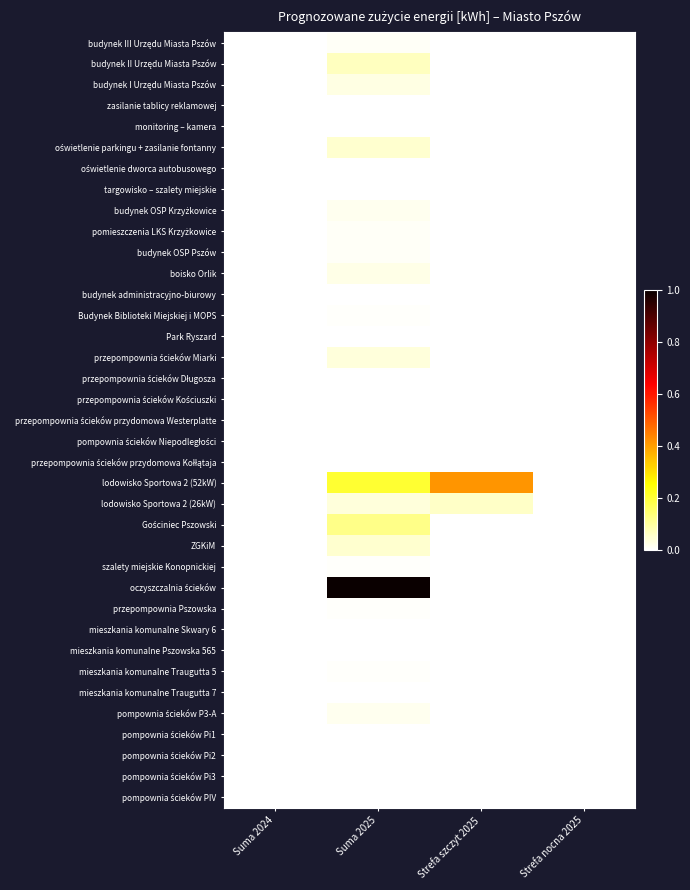

At which category is the sum across all series the highest?

Suma 2025